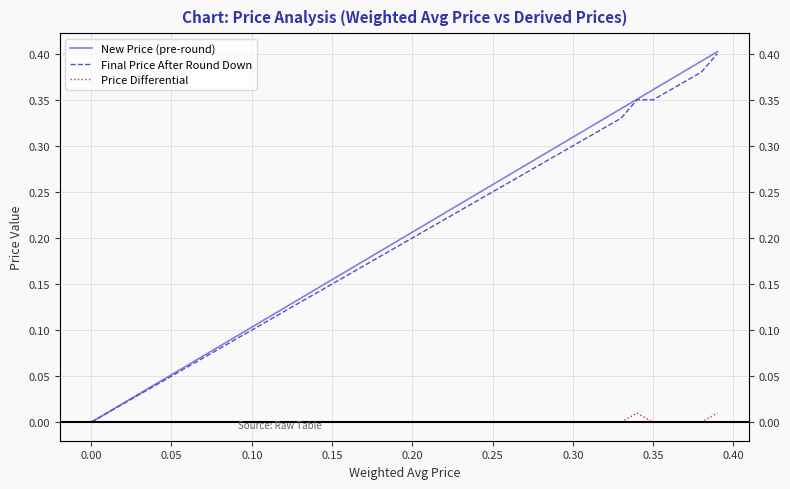

Reading left to right, transcribe all the data shown in this chart.

New Price (pre-round): 0.0	0.0	0.0	0.0	0.0	0.1	0.1	0.1	0.1	0.1	0.1	0.1	0.1	0.1	0.1	0.2	0.2	0.2	0.2	0.2	0.2	0.2	0.2	0.2	0.2	0.3	0.3	0.3	0.3	0.3	0.3	0.3	0.3	0.3	0.4	0.4	0.4	0.4	0.4	0.4
Final Price After Round Down: 0.0	0.0	0.0	0.0	0.0	0.1	0.1	0.1	0.1	0.1	0.1	0.1	0.1	0.1	0.1	0.1	0.2	0.2	0.2	0.2	0.2	0.2	0.2	0.2	0.2	0.2	0.3	0.3	0.3	0.3	0.3	0.3	0.3	0.3	0.3	0.3	0.4	0.4	0.4	0.4
Price Differential: 0.0	0.0	0.0	0.0	0.0	0.0	0.0	0.0	0.0	0.0	0.0	0.0	0.0	0.0	0.0	0.0	0.0	0.0	0.0	0.0	0.0	0.0	0.0	0.0	0.0	0.0	0.0	0.0	0.0	0.0	0.0	0.0	0.0	0.0	0.0	0.0	0.0	0.0	0.0	0.0